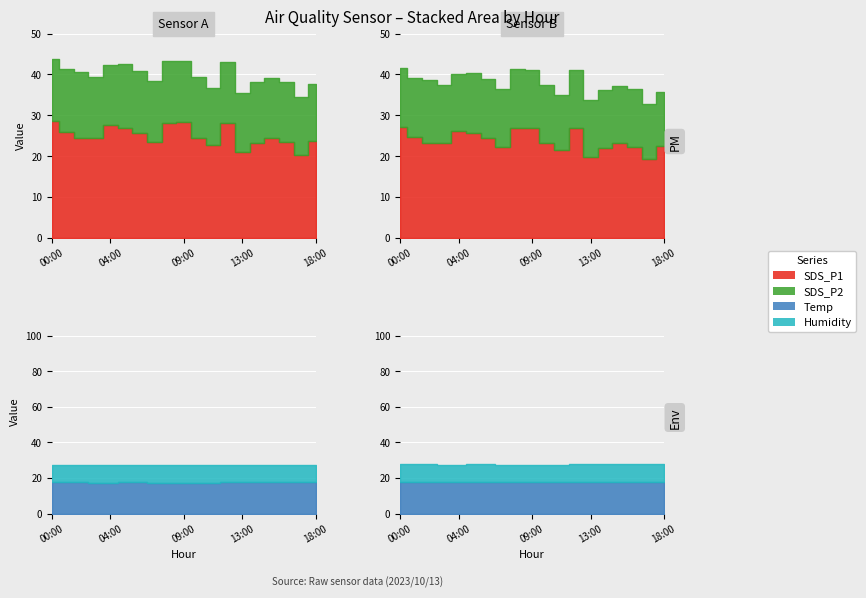

True or false: Temp and Humidity intersect in this chart.

False